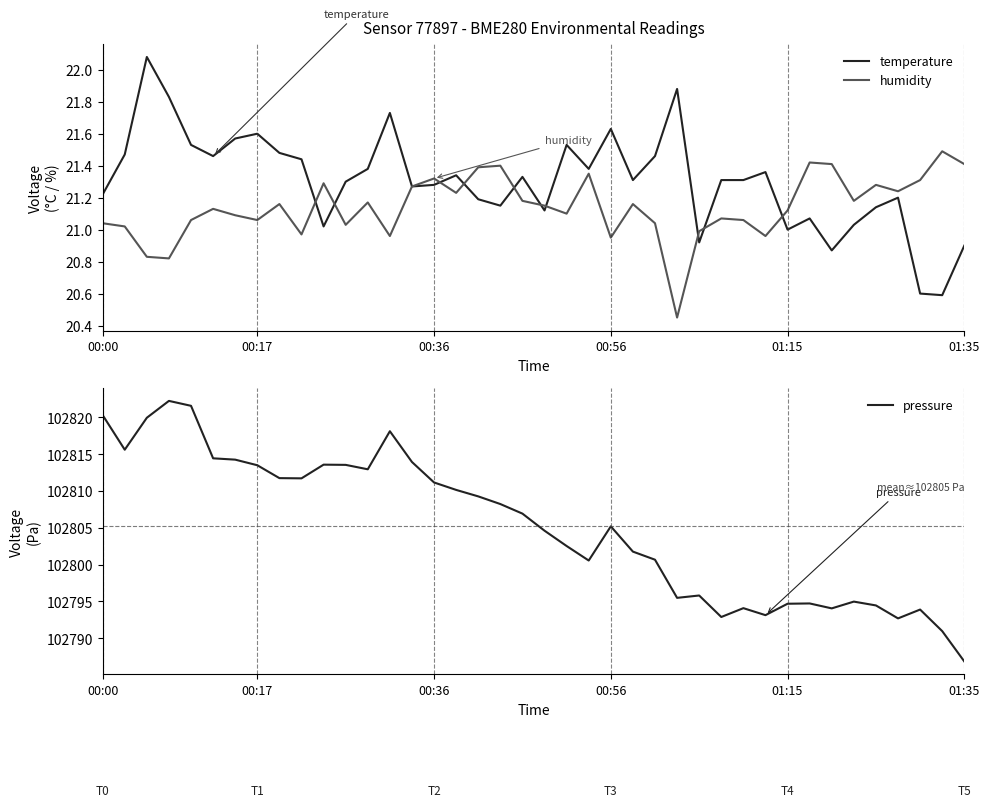

At which label does pressure reach its minimum?

01:35